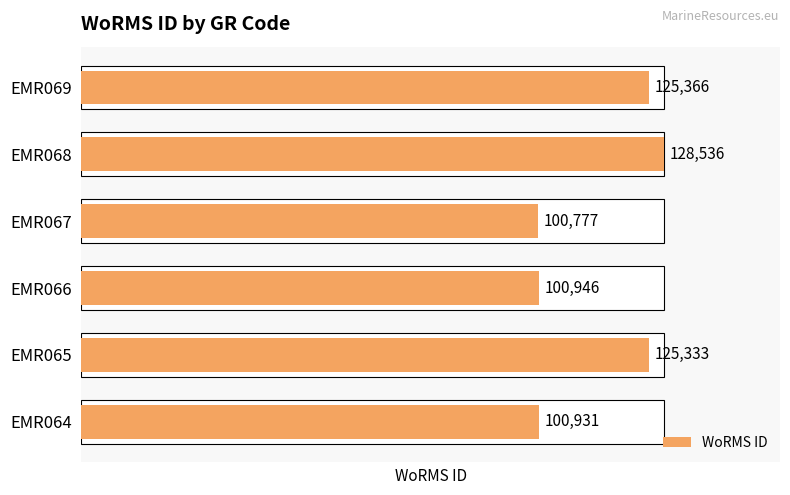

What is the change in value from EMR066 to EMR067?

-169